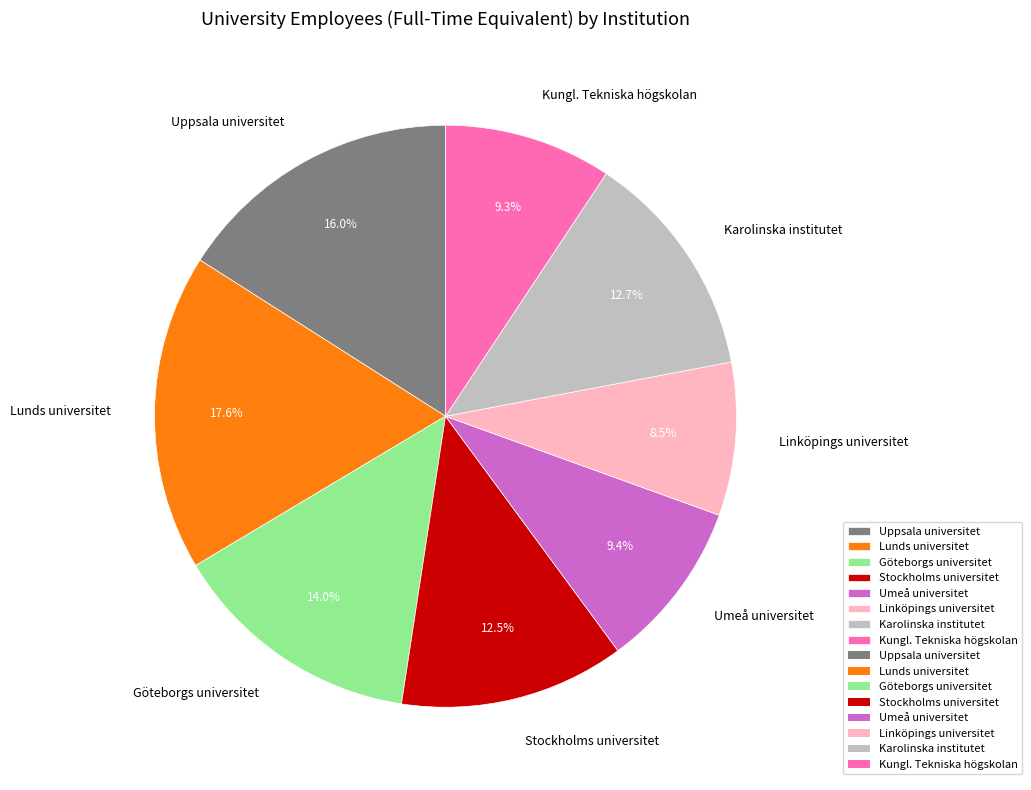

Count the number of slices in the pie.

8